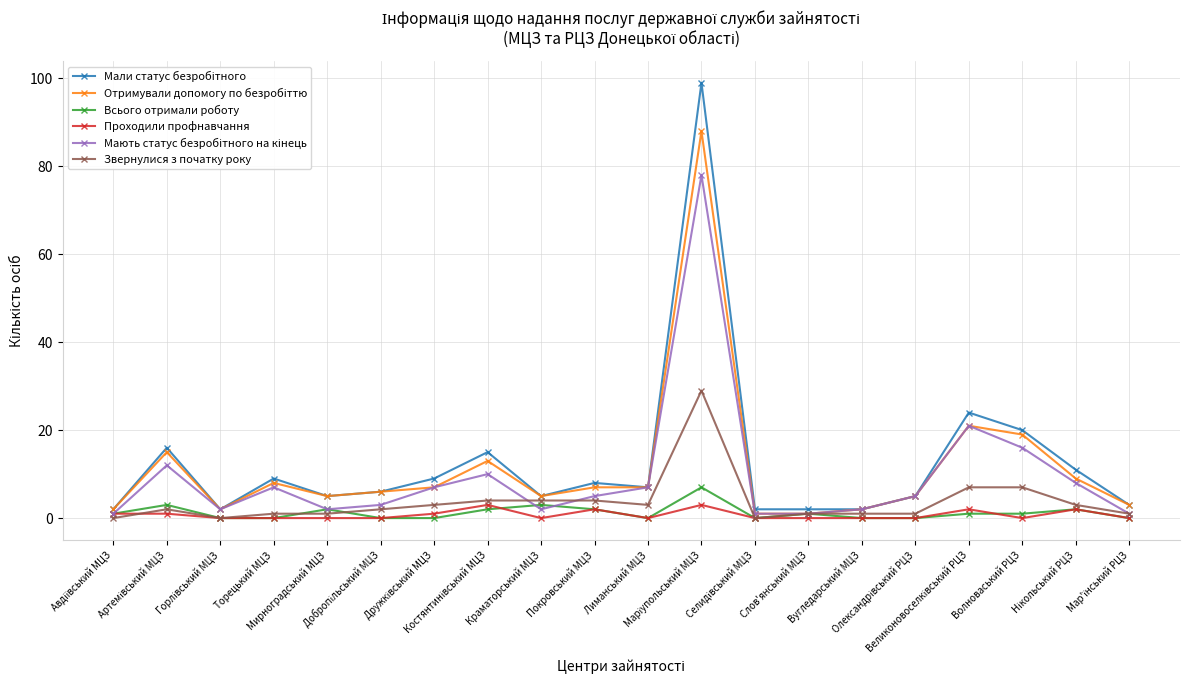

What is the highest value of the Всього отримали роботу series?

7